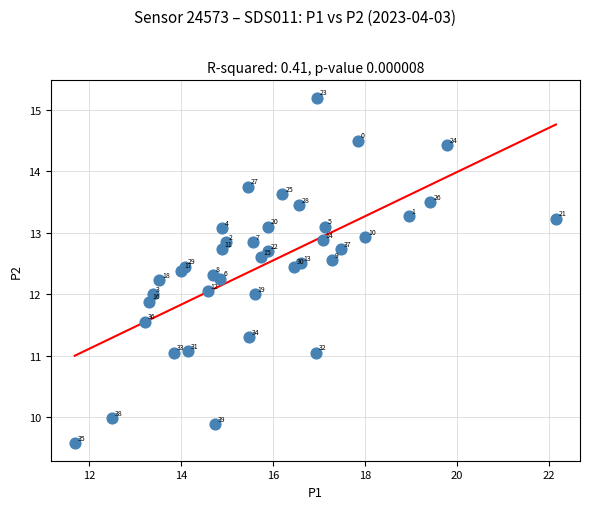

What Y value in the scatter plot is closest to 12?

12.0